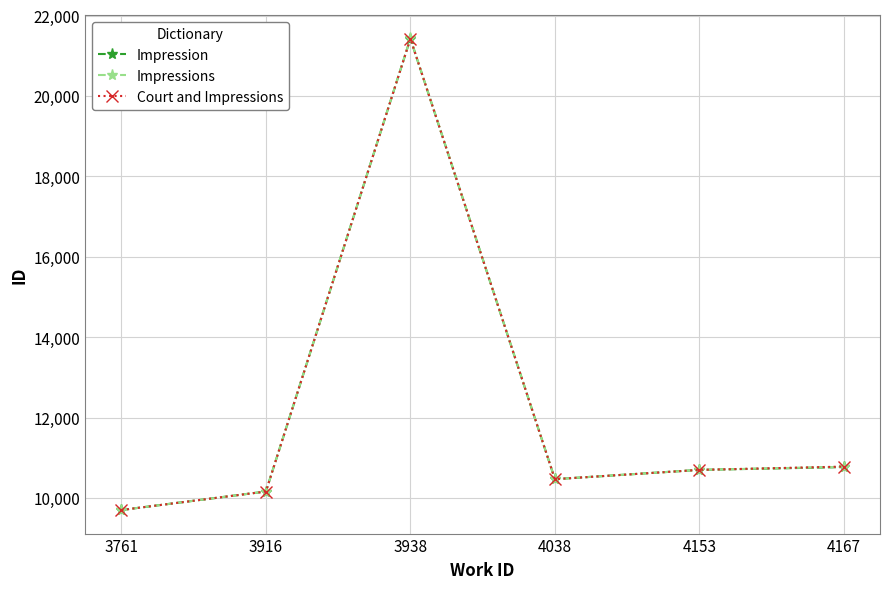

In Impression, how many points are higher than both neighbors (excluding endpoints)?

1